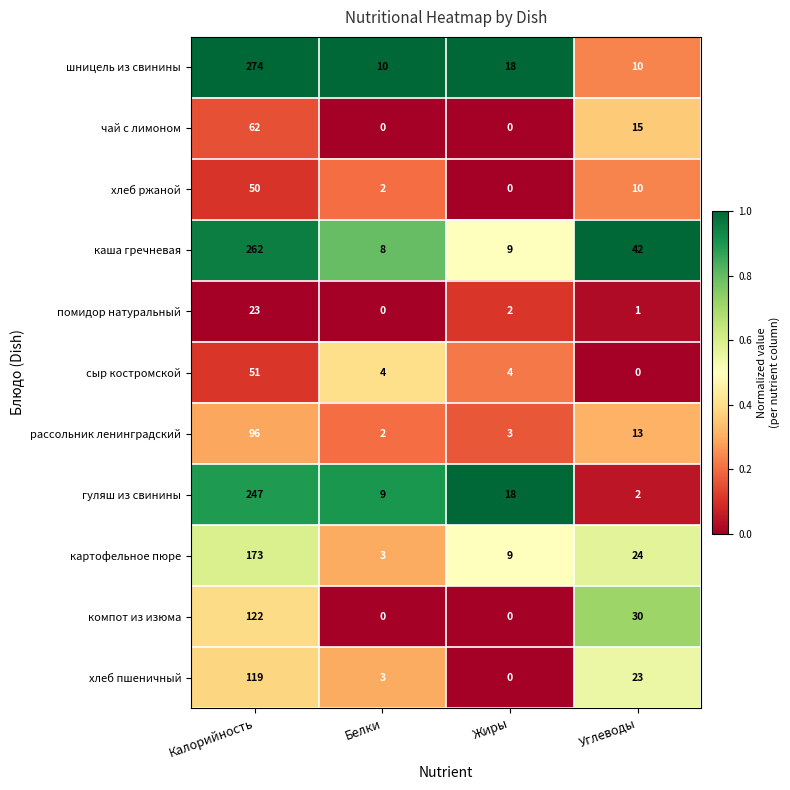

Which series has the largest total across all categories?

каша гречневая